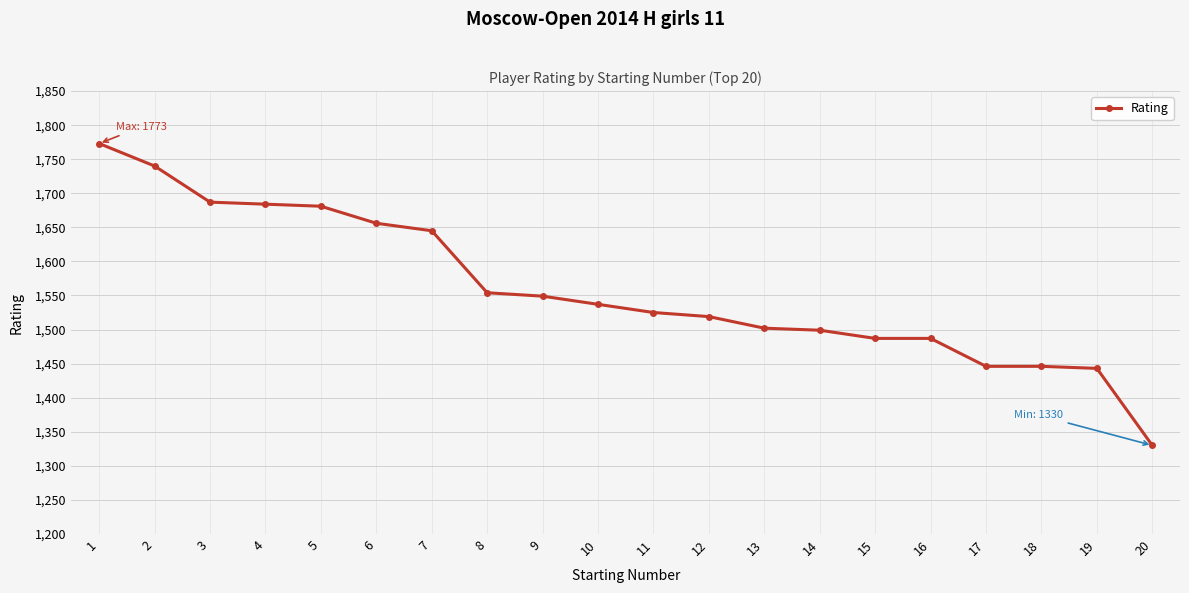

Reading left to right, what are all the values shown in this chart?

1773	1740	1687	1684	1681	1656	1645	1554	1549	1537	1525	1519	1502	1499	1487	1487	1446	1446	1443	1330